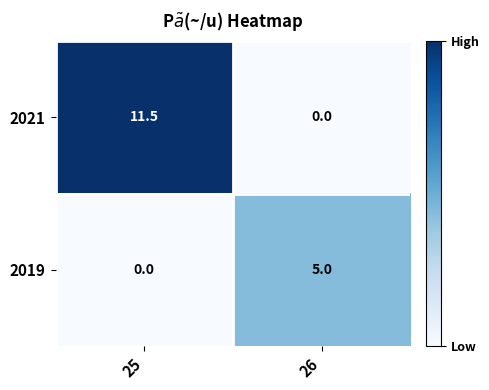

At which label is 2019 closest to 2?

25